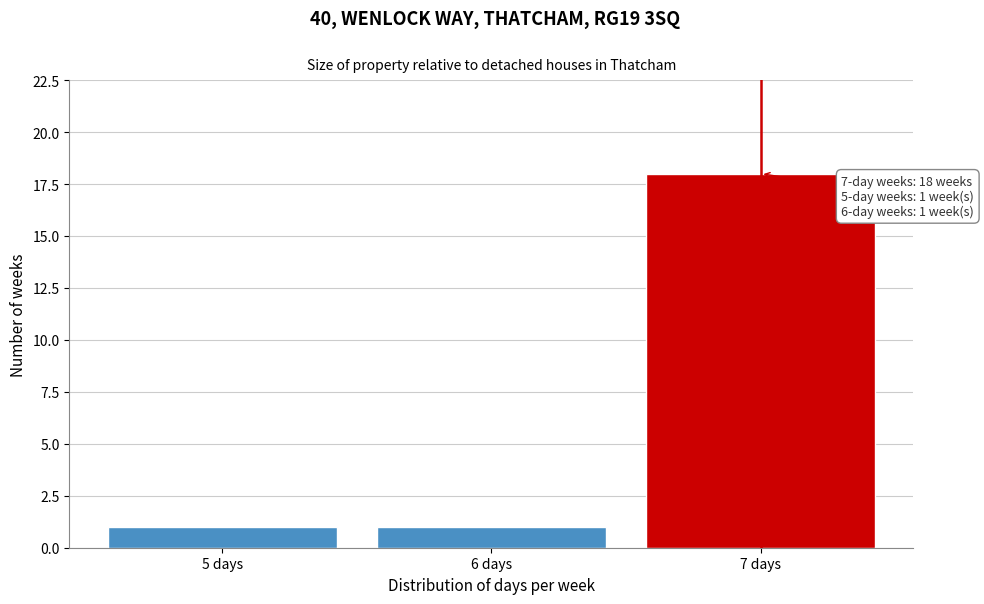

Reading right to left, extract all data points from this chart.

7 days=18	6 days=1	5 days=1